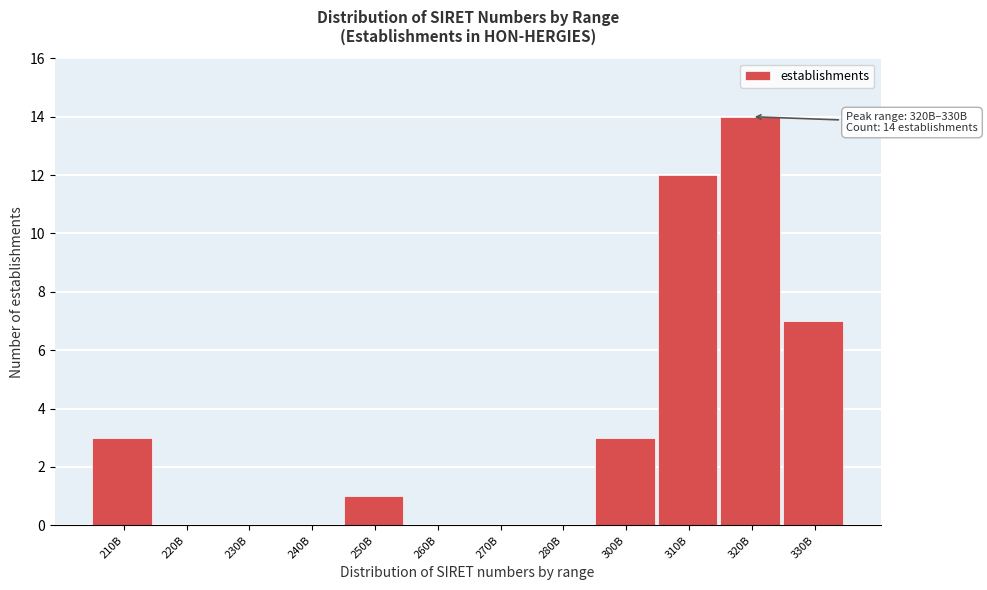

Reading left to right, what are all the values shown in this chart?

210B=3	220B=0	230B=0	240B=0	250B=1	260B=0	270B=0	280B=0	300B=3	310B=12	320B=14	330B=7